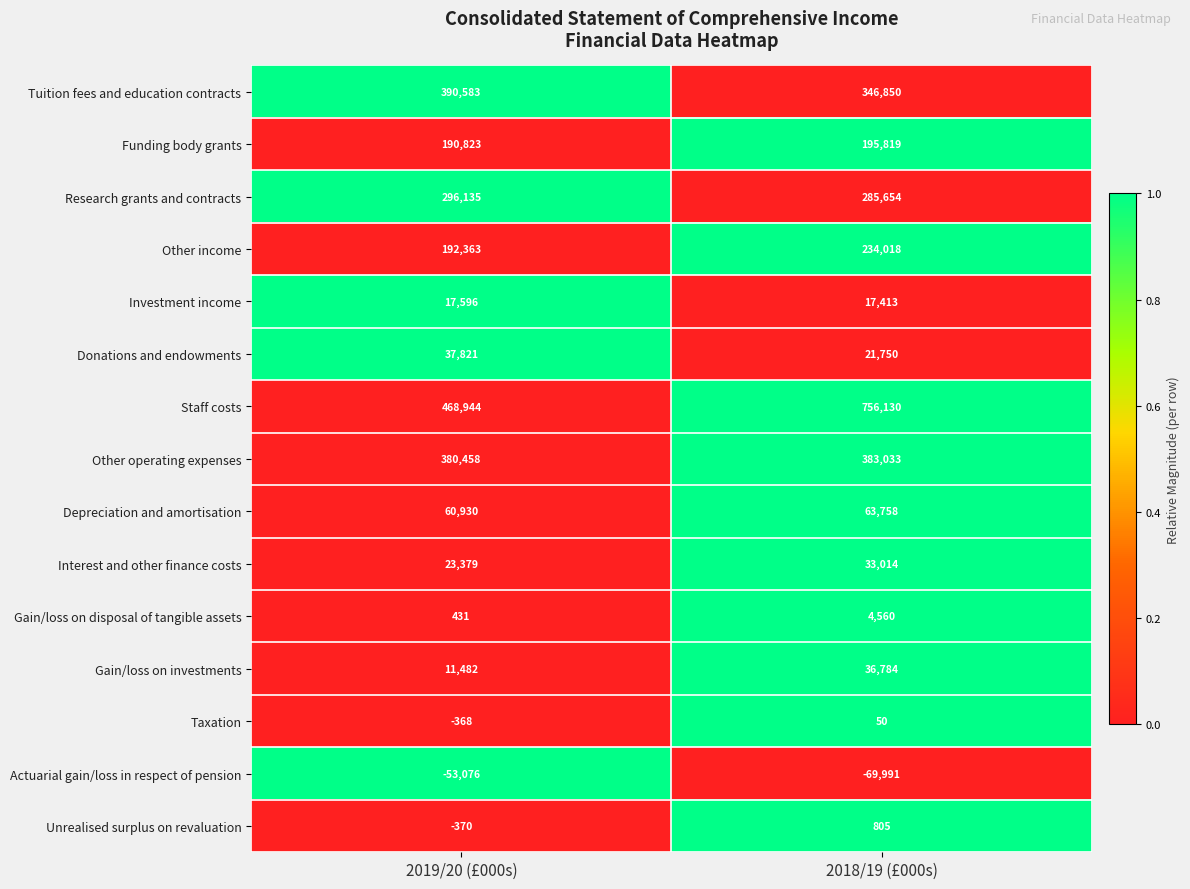

How many values in the Gain/loss on investments series are below 36784?

1